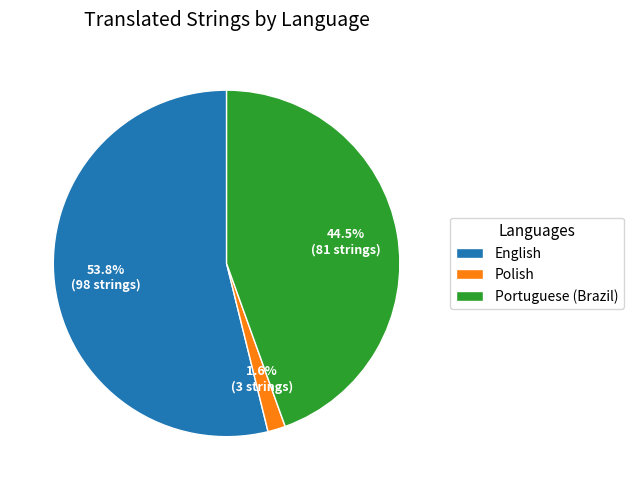

Count the number of slices in the pie.

3